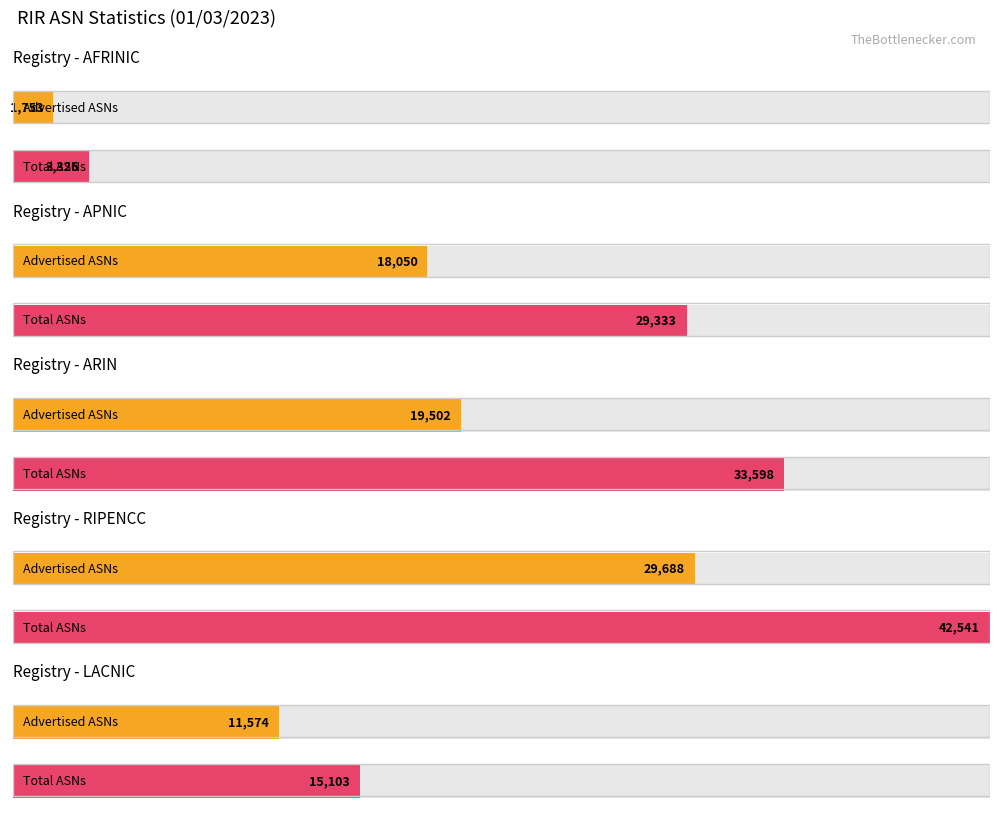

What is the label of the 2nd bar from the right?

ripencc